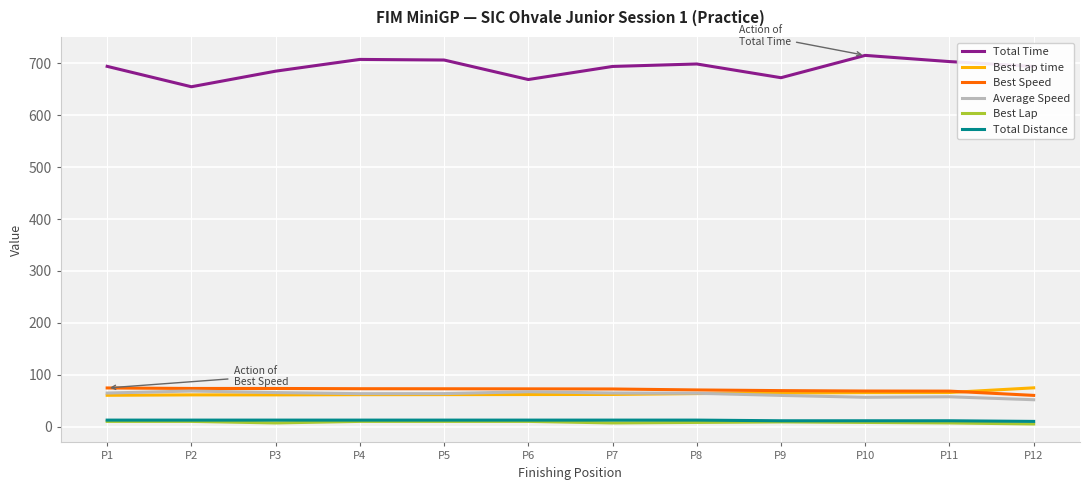

What is the difference between the second highest and minimum values in the Best Lap series?

5.0